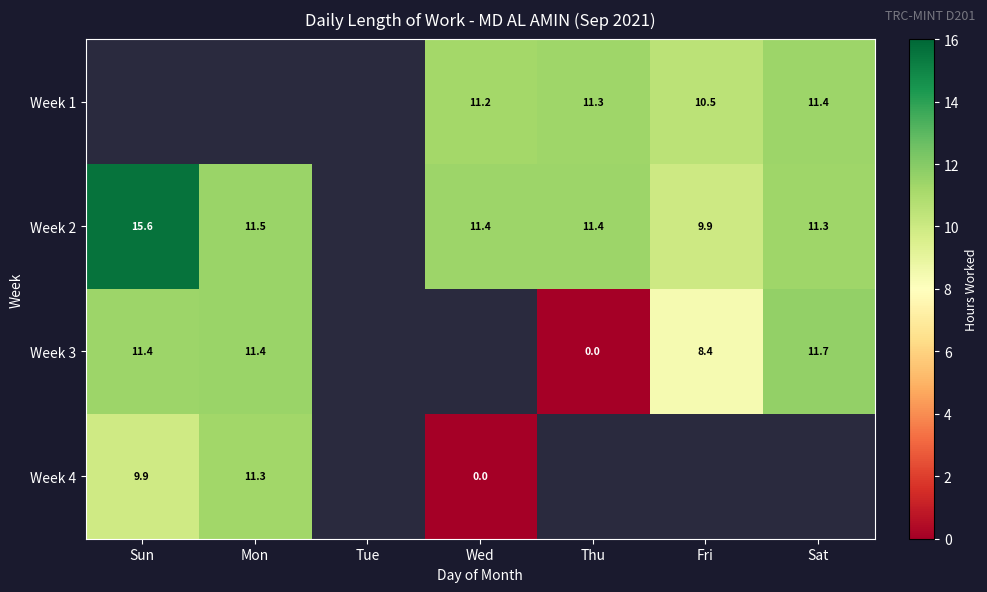

Is the value of Week 1 at Fri greater than the value of Week 4 at Wed?

Yes